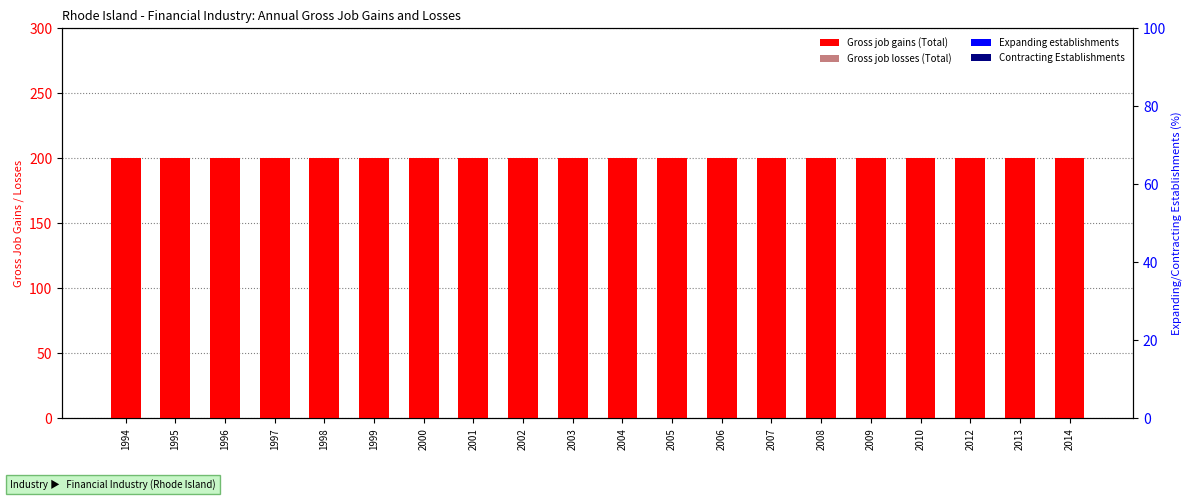

At 2005, list the series in order from largest to smallest.

Gross job gains (Total), Gross job losses (Total), Expanding establishments, Contracting Establishments